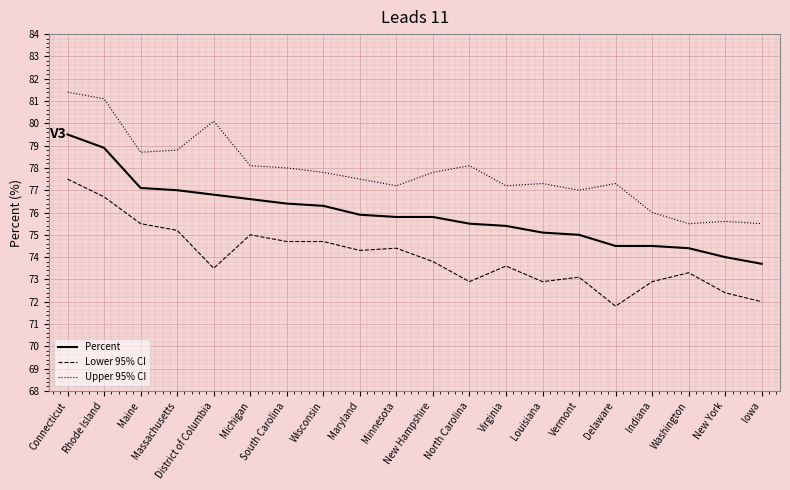

Rank the series by their maximum value, from lowest to highest.

Lower 95% CI, Percent, Upper 95% CI